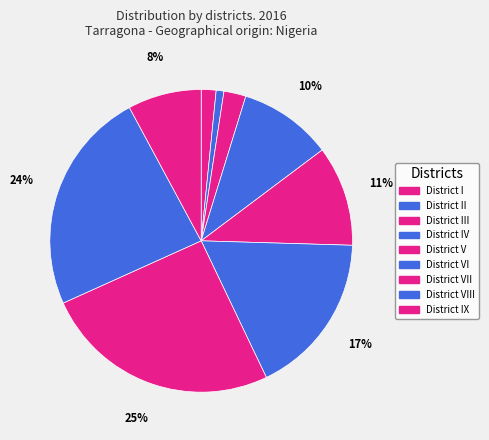

How many segments does this pie chart have?

9